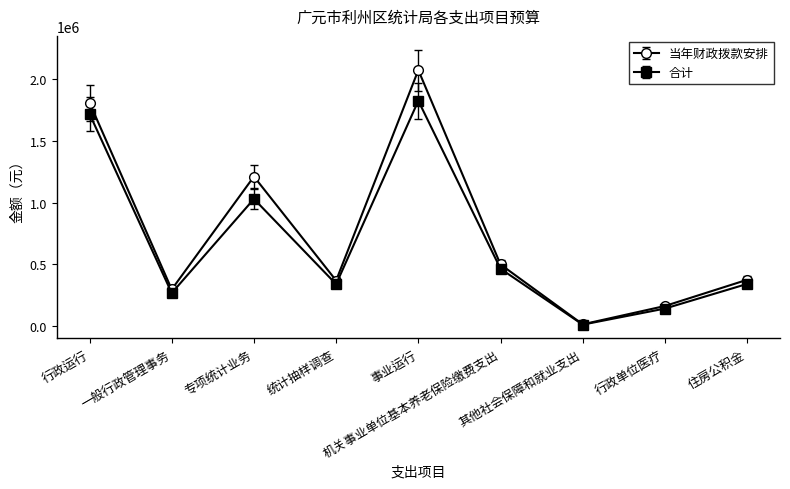

At 专项统计业务, list the series in order from largest to smallest.

当年财政拨款安排, 合计